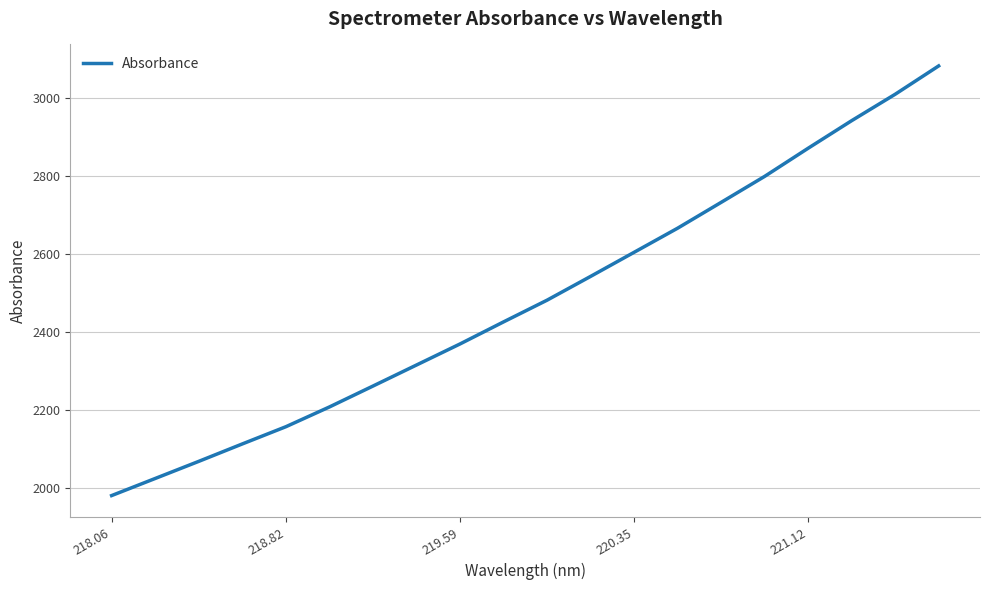

What is the maximum value shown in the chart?

3081.5